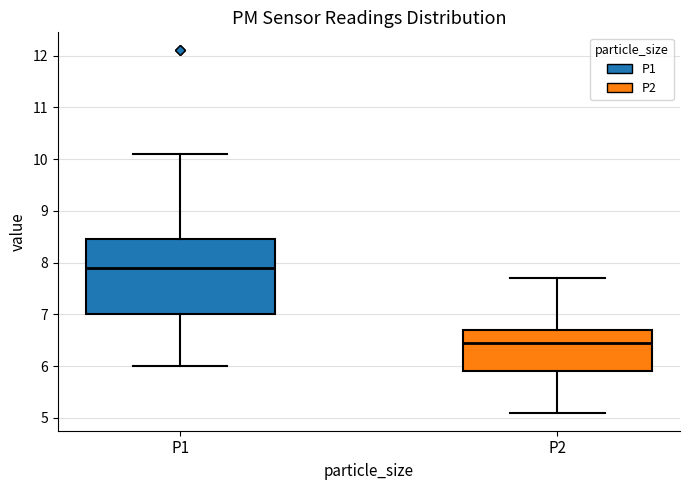

Which box's median line is the highest?

P1